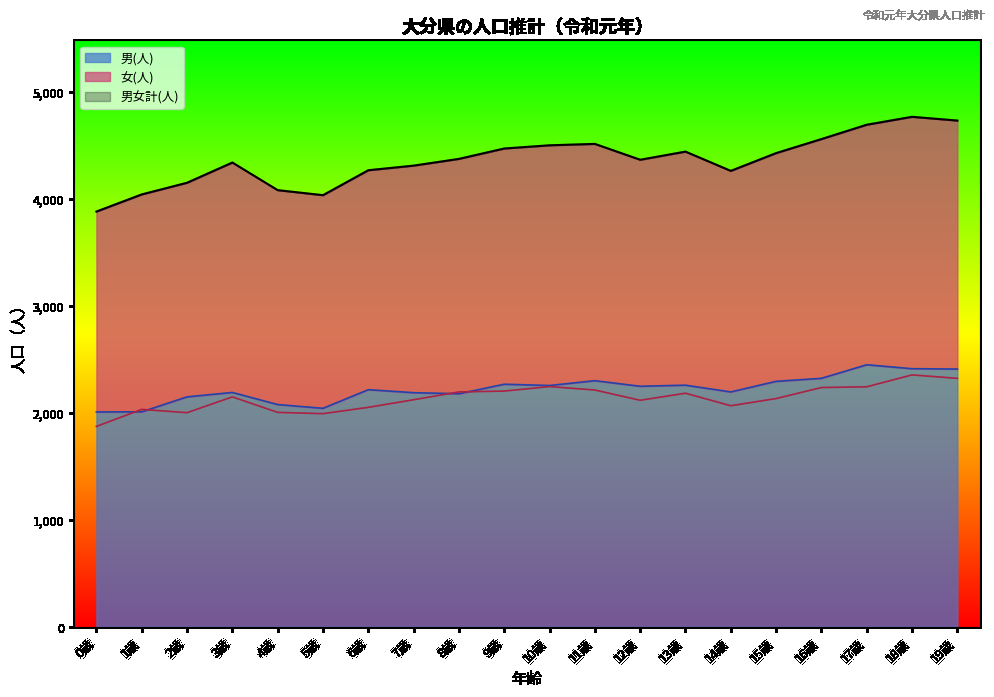

List the labels in order of 男女計(人) value, largest first.

18歳, 19歳, 17歳, 16歳, 11歳, 10歳, 9歳, 13歳, 15歳, 8歳, 12歳, 3歳, 7歳, 6歳, 14歳, 2歳, 4歳, 1歳, 5歳, 0歳